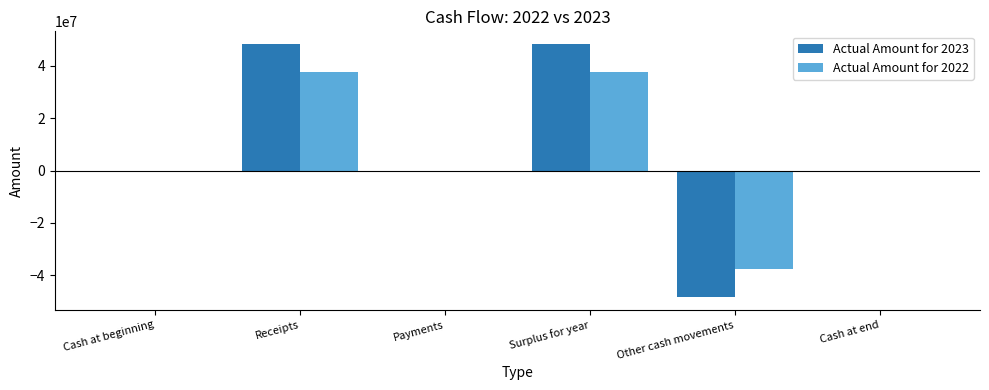

How many distinct data groups are displayed?

2